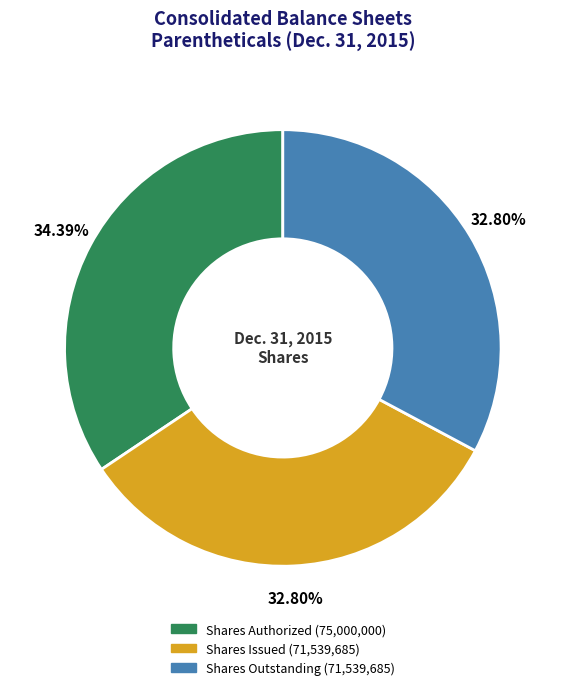

Is there any slice that represents more than half of the pie?

No